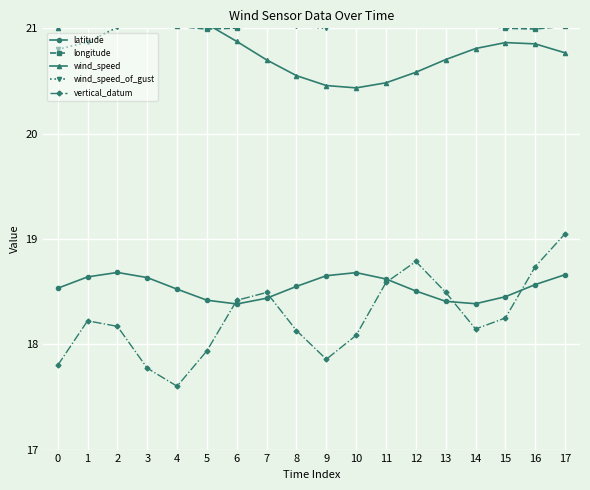

Reading left to right, extract all data points from this chart.

latitude: 0=18.5	1=18.6	2=18.7	3=18.6	4=18.5	5=18.4	6=18.4	7=18.4	8=18.5	9=18.7	10=18.7	11=18.6	12=18.5	13=18.4	14=18.4	15=18.5	16=18.6	17=18.7
longitude: 0=21.2	1=21.2	2=21.1	3=21.1	4=21.0	5=21.0	6=21.0	7=21.0	8=21.1	9=21.2	10=21.2	11=21.2	12=21.2	13=21.1	14=21.0	15=21.0	16=21.0	17=21.0
wind_speed: 0=21.0	1=21.1	2=21.2	3=21.2	4=21.2	5=21.0	6=20.9	7=20.7	8=20.6	9=20.5	10=20.4	11=20.5	12=20.6	13=20.7	14=20.8	15=20.9	16=20.9	17=20.8
wind_speed_of_gust: 0=20.8	1=20.9	2=21.0	3=21.2	4=21.3	5=21.3	6=21.2	7=21.1	8=21.0	9=21.0	10=21.1	11=21.2	12=21.4	13=21.5	14=21.5	15=21.4	16=21.3	17=21.2
vertical_datum: 0=17.8	1=18.2	2=18.2	3=17.8	4=17.6	5=17.9	6=18.4	7=18.5	8=18.1	9=17.9	10=18.1	11=18.6	12=18.8	13=18.5	14=18.1	15=18.2	16=18.7	17=19.0